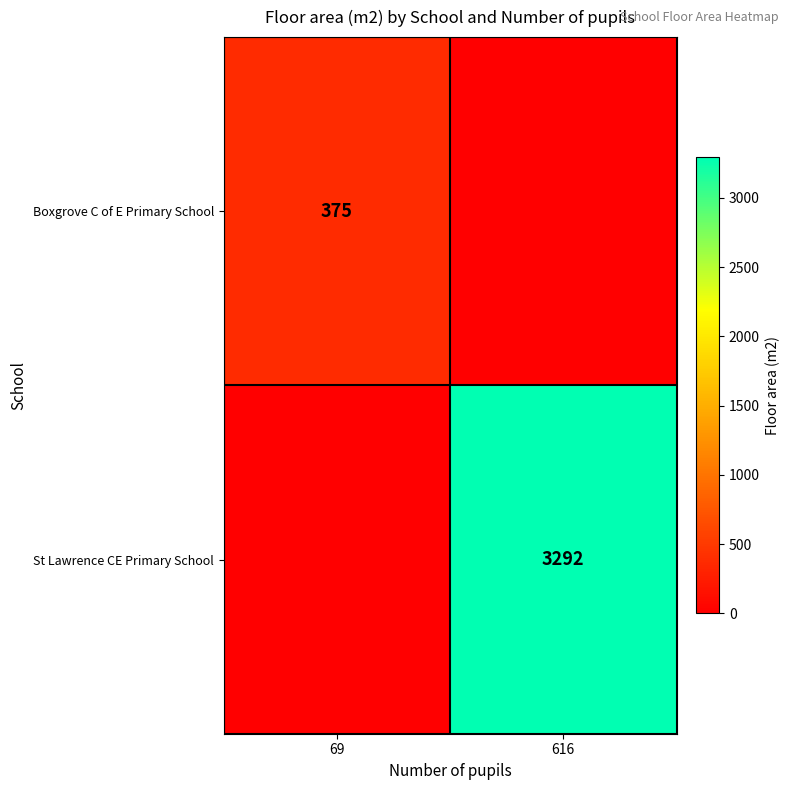

The Boxgrove C of E Primary School series shows 239 at 69. True or false?

False